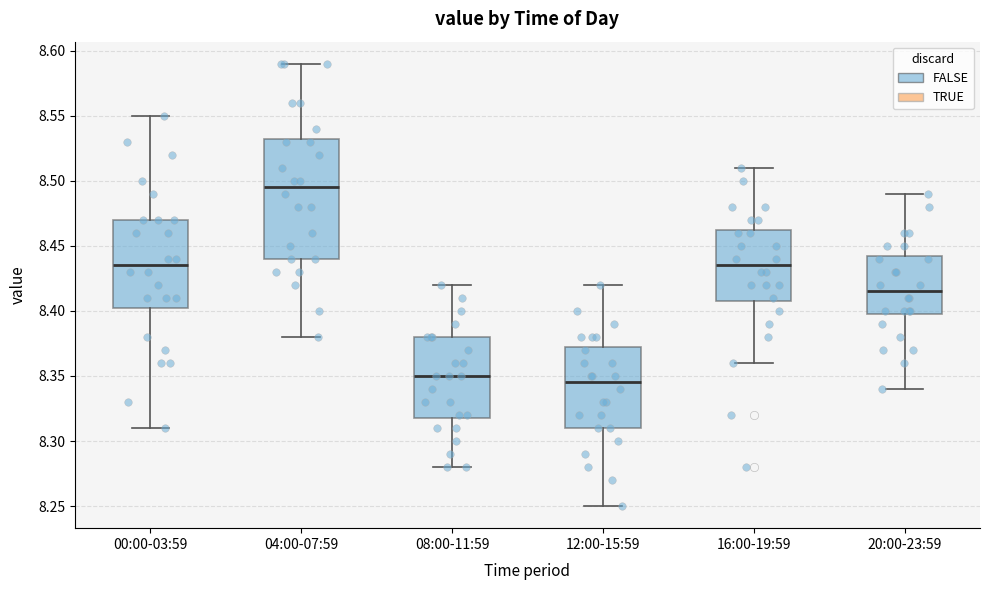

Reading left to right, transcribe this box plot: for each box, give where its median line is, the range the box spans, and where its two whiskers end, as read against the y-axis. The values are not printed on the chart, so give them approximately, as read against the axis.

00:00-03:59: median 8.435, box 8.405 to 8.470, whiskers 8.310 to 8.550
04:00-07:59: median 8.495, box 8.440 to 8.535, whiskers 8.380 to 8.590
08:00-11:59: median 8.350, box 8.320 to 8.380, whiskers 8.280 to 8.420
12:00-15:59: median 8.345, box 8.310 to 8.375, whiskers 8.250 to 8.420
16:00-19:59: median 8.435, box 8.410 to 8.465, whiskers 8.360 to 8.510
20:00-23:59: median 8.415, box 8.400 to 8.445, whiskers 8.340 to 8.490